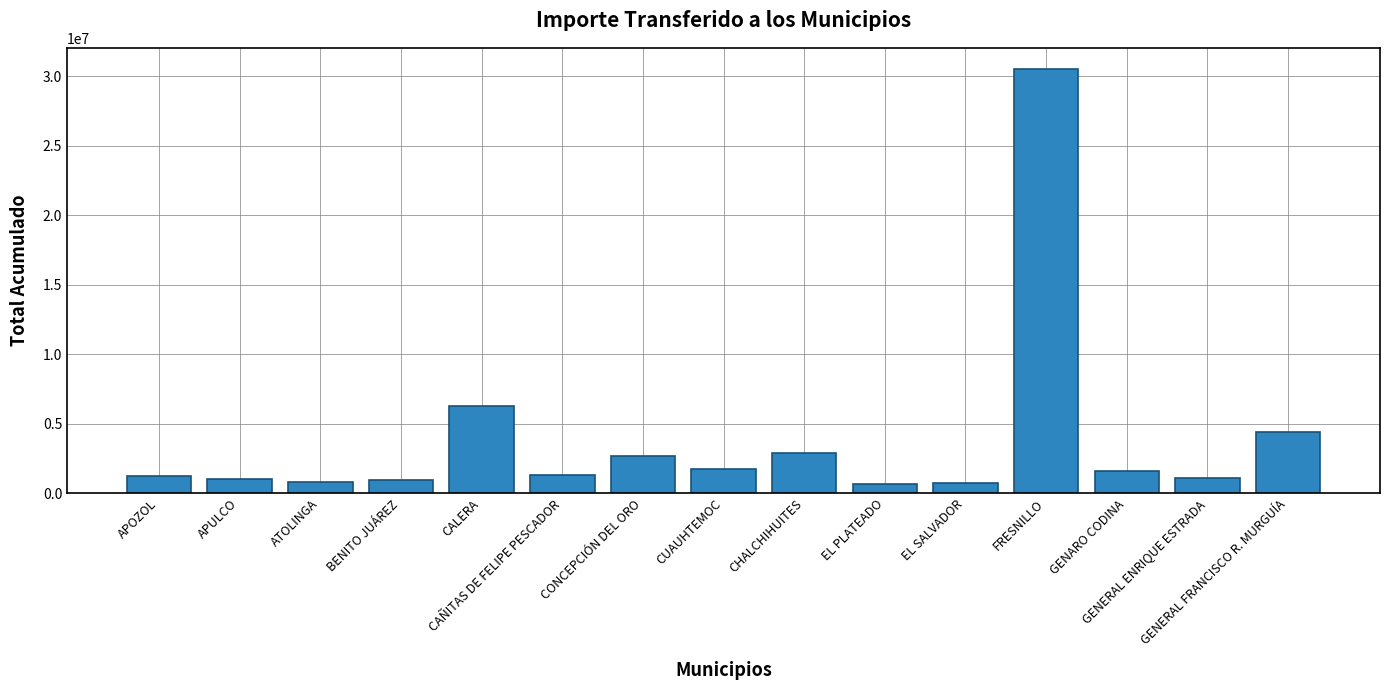

Between CHALCHIHUITES and EL SALVADOR, which is larger?

CHALCHIHUITES